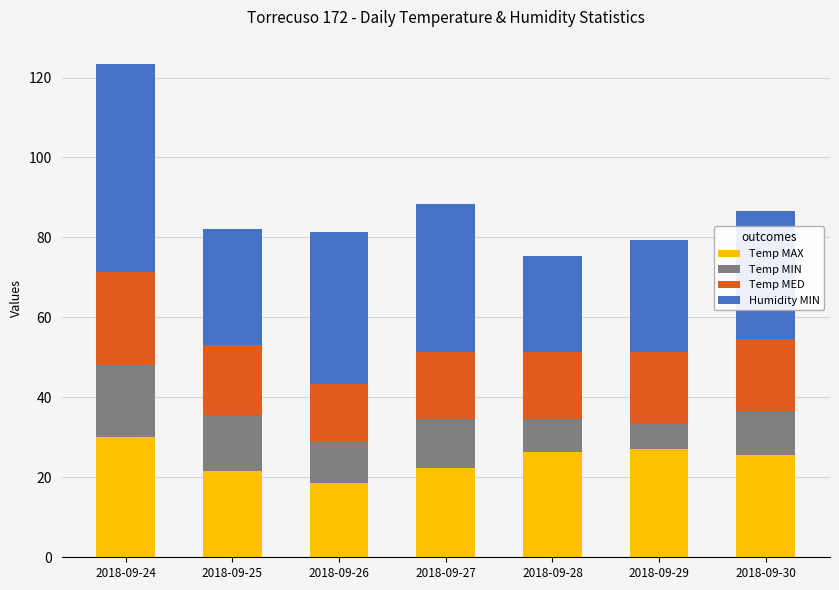

Does the chart contain any negative values?

No